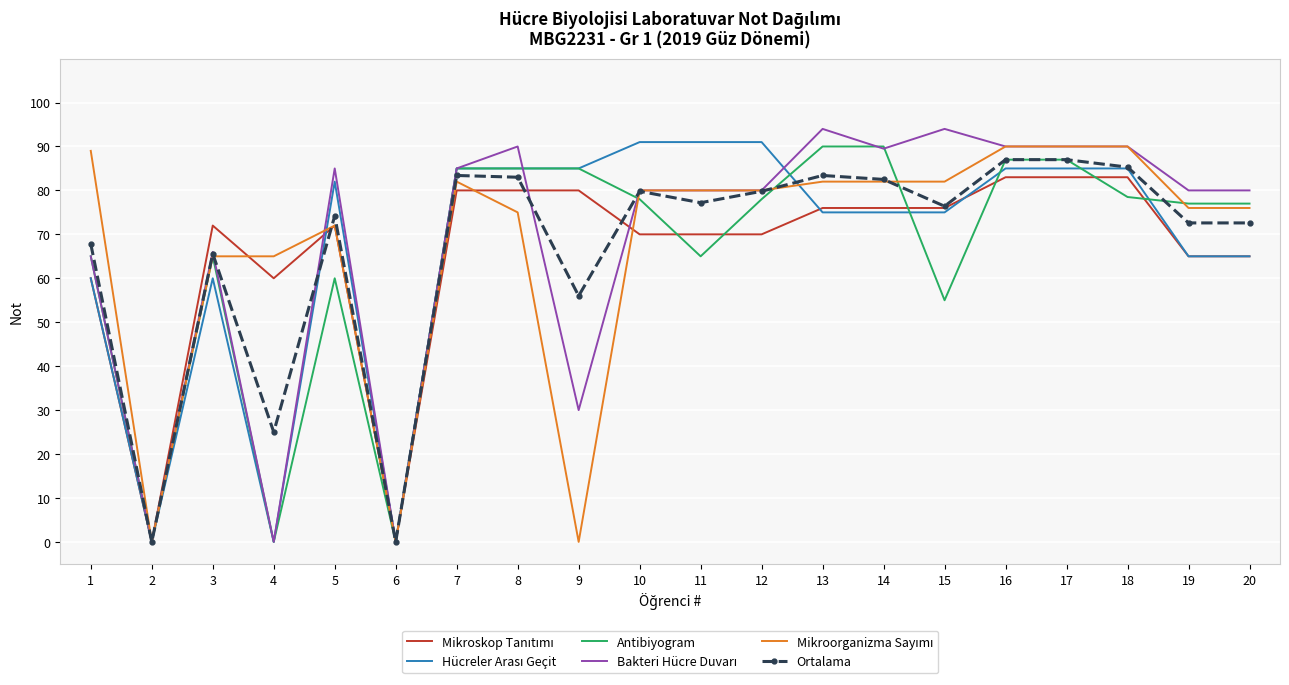

What is the spread (max minus min) of values at 18?

11.5